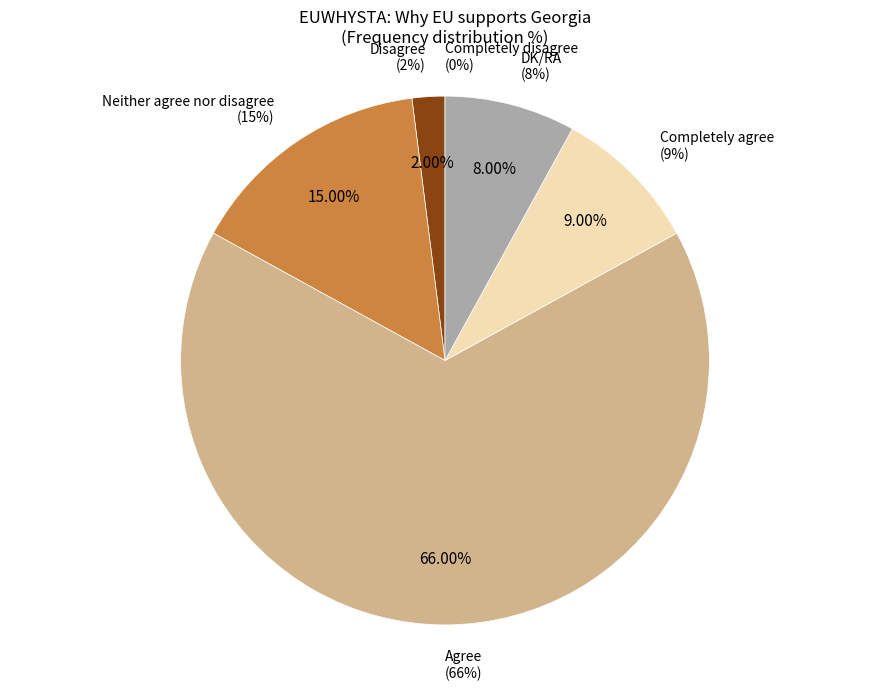

Rank the categories by value from lowest to highest.

Completely disagree, Disagree, DK/RA, Completely agree, Neither agree nor disagree, Agree